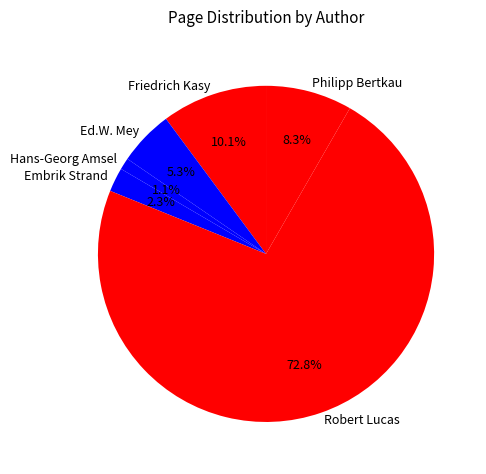

Is there any slice that represents more than half of the pie?

Yes